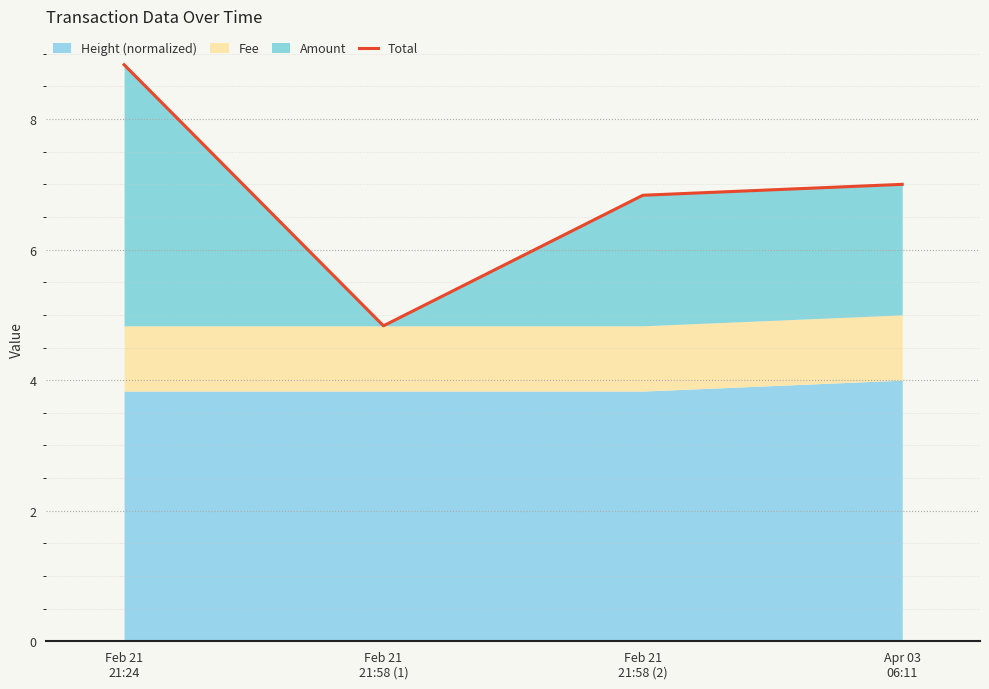

What is the approximate value at Feb 21
21:58 (1)?

4.8